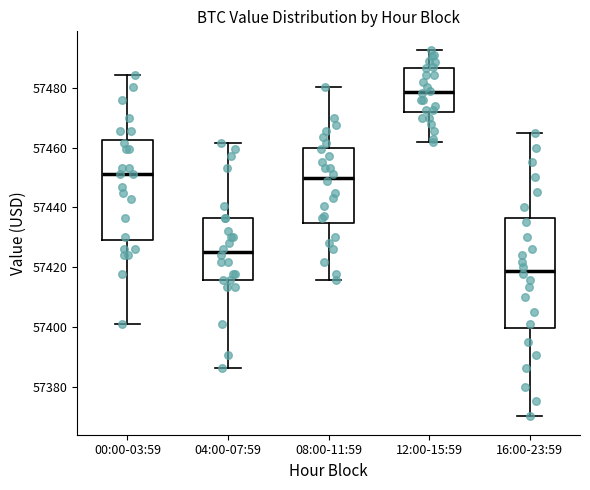

Reading left to right, read every box against the y-axis: the position of its median line, the range the box covers, and the ends of its whiskers. The values are not printed on the chart, so give them approximately, as read against the axis.

00:00-03:59: median 57452, box 57430 to 57462, whiskers 57400 to 57484
04:00-07:59: median 57424, box 57416 to 57436, whiskers 57386 to 57462
08:00-11:59: median 57450, box 57434 to 57460, whiskers 57416 to 57480
12:00-15:59: median 57478, box 57472 to 57486, whiskers 57462 to 57492
16:00-23:59: median 57418, box 57400 to 57436, whiskers 57370 to 57466